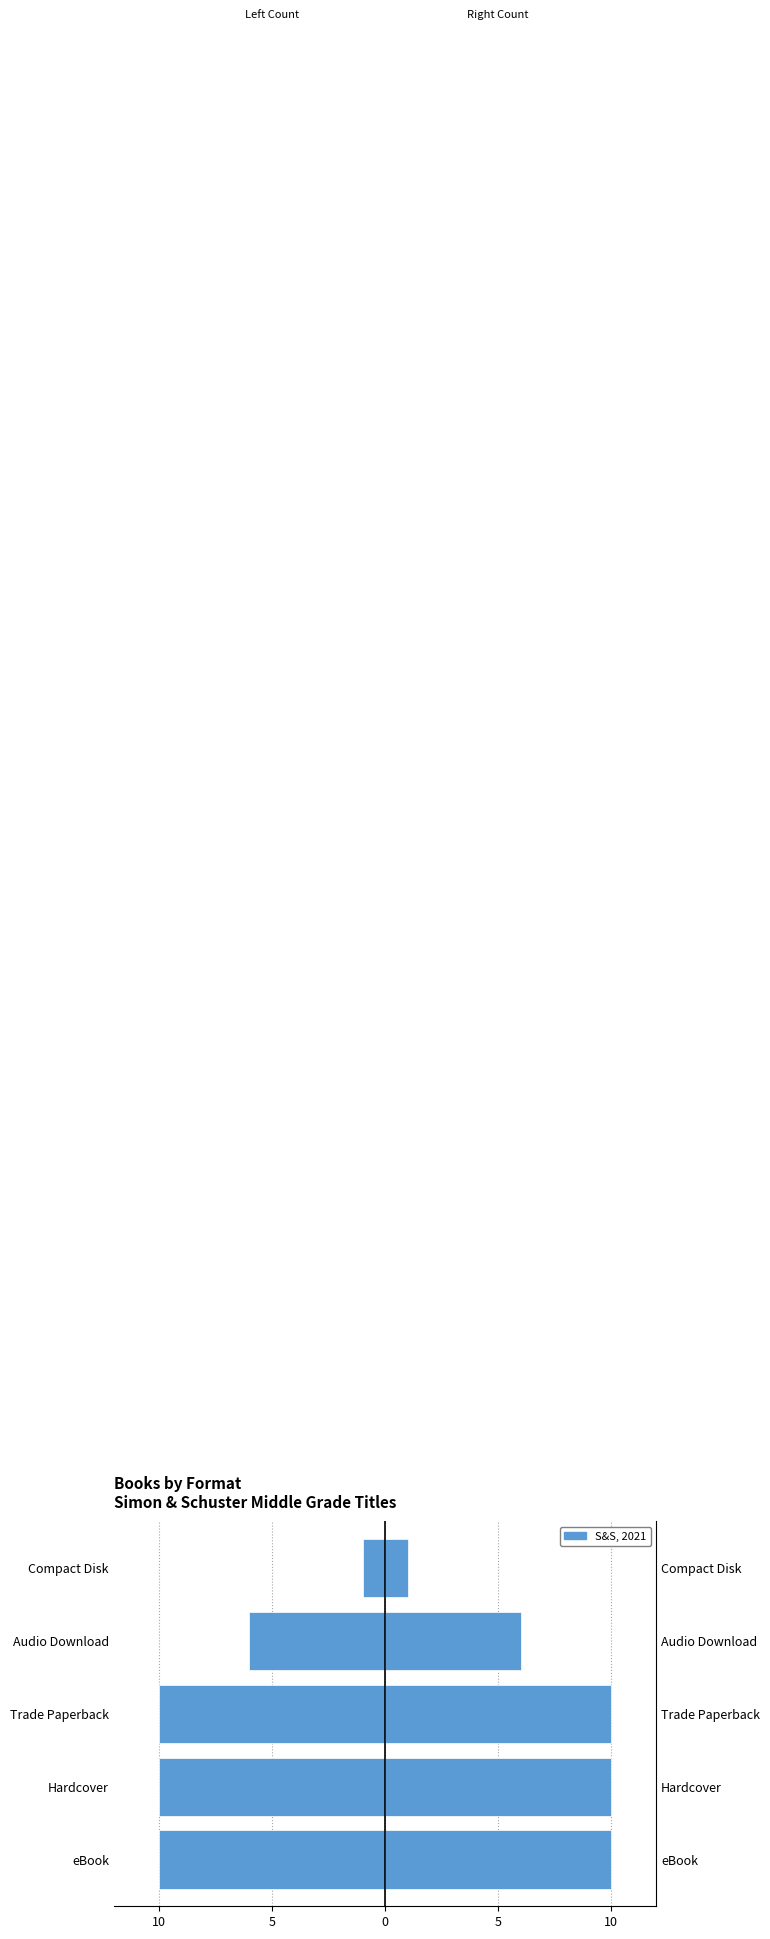

What is the difference between the highest and lowest values at 10?

20